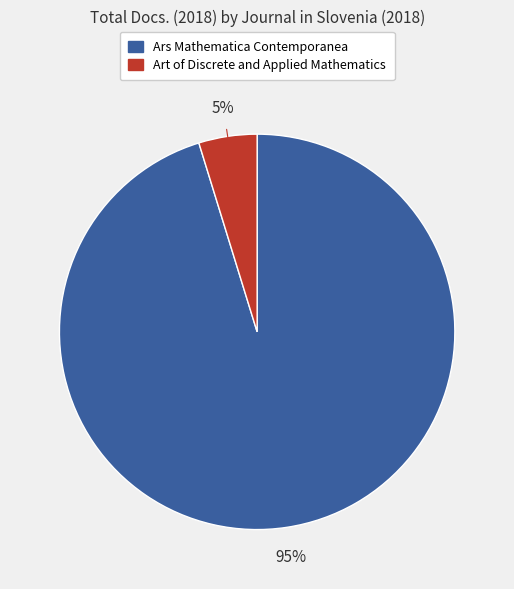

To the nearest percent, what is the combined percentage of Art of Discrete and Applied Mathematics and Ars Mathematica Contemporanea?

100%